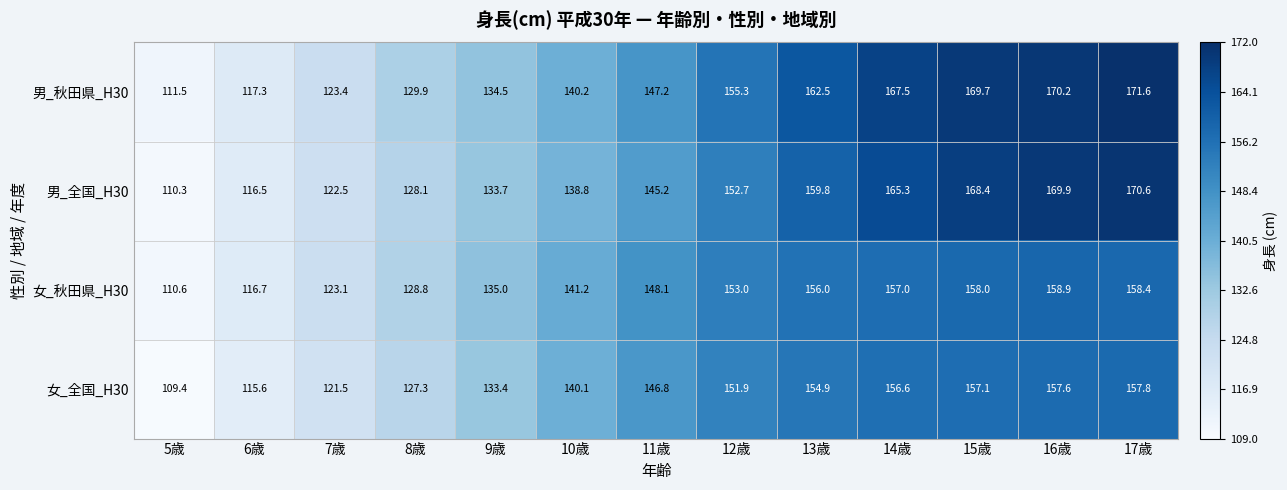

How many distinct data groups are displayed?

4